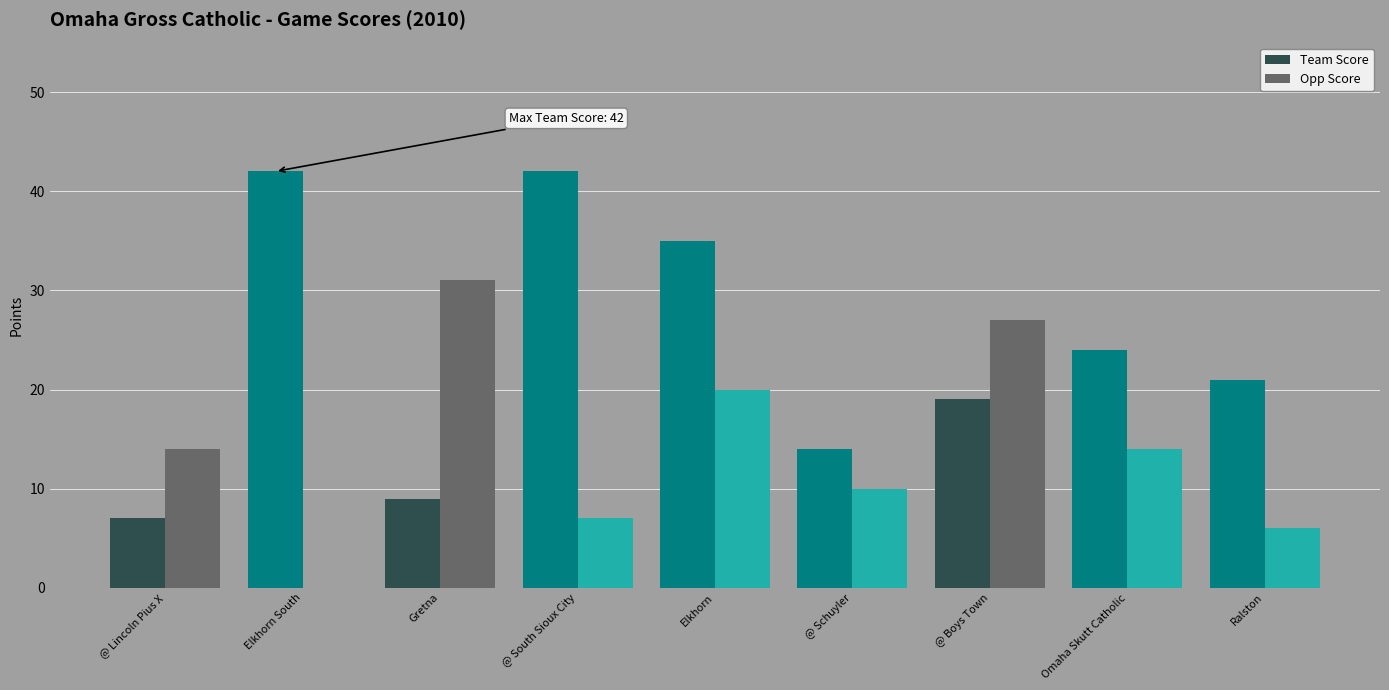

What is the maximum value for Opp Score?

31